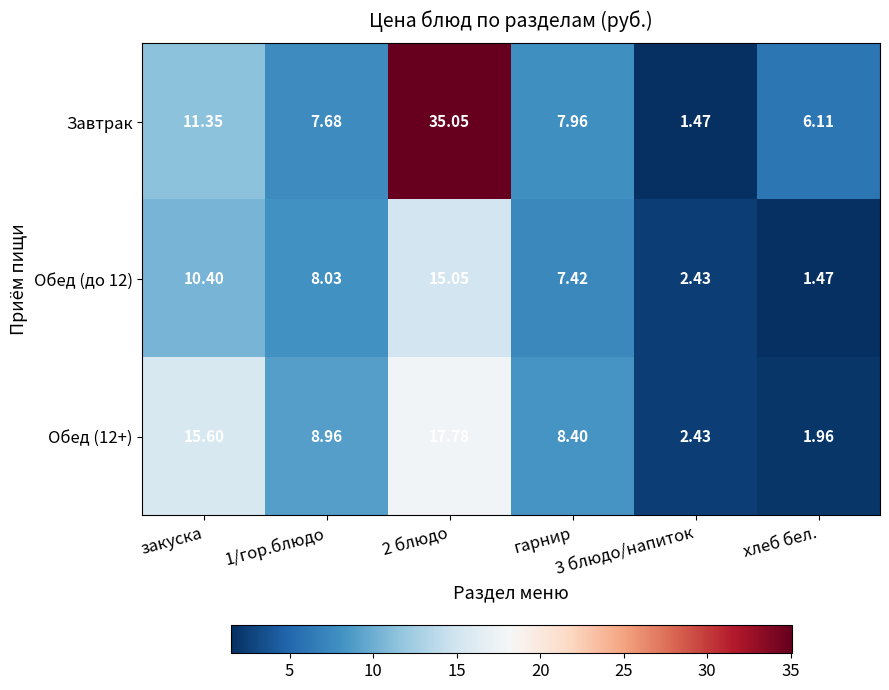

How many values in the Обед (12+) series are below 8?

2